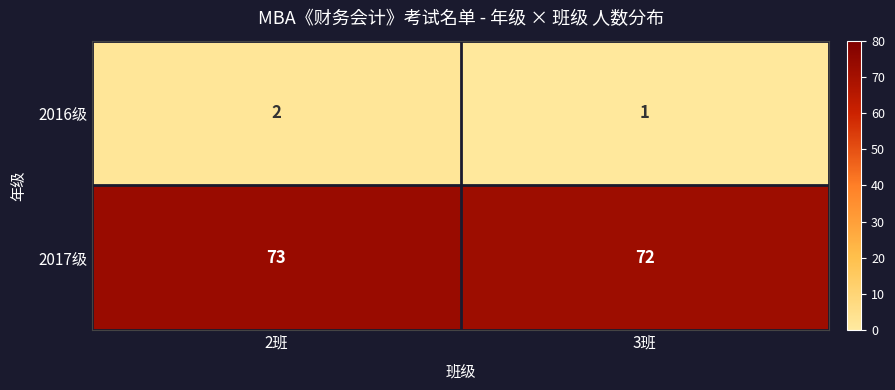

At 2班, list the series in order from smallest to largest.

2016级, 2017级